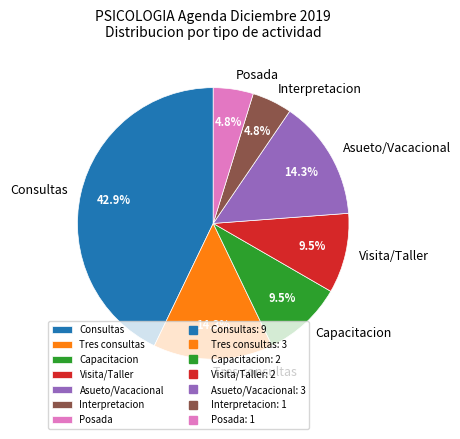

What percentage is NOT represented by Posada?

95.2%